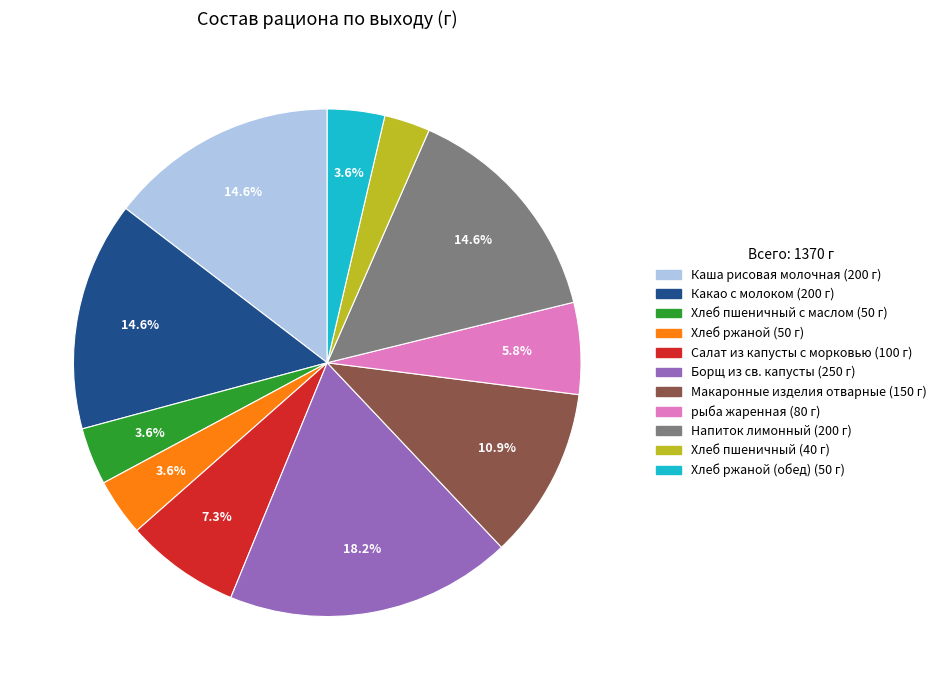

Does any single category account for the majority?

No